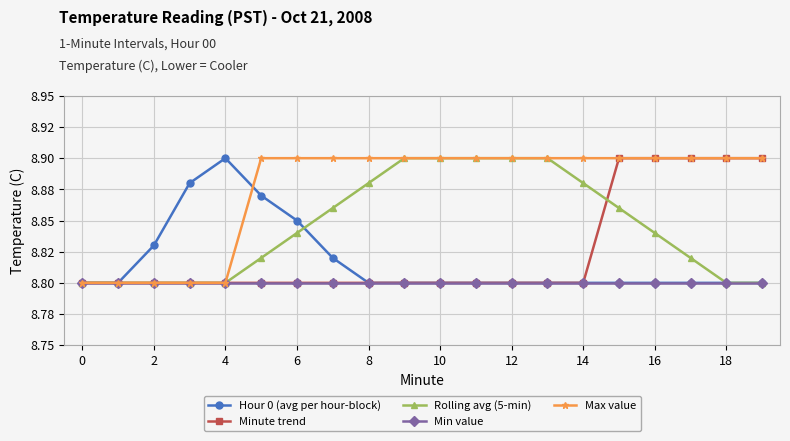

Reading right to left, extract all data points from this chart.

Hour 0 (avg per hour-block): 8.8	8.8	8.8	8.8	8.8	8.8	8.8	8.8	8.8	8.8	8.8	8.8	8.8	8.8	8.9	8.9	8.9	8.8	8.8	8.8
Minute trend: 8.9	8.9	8.9	8.9	8.9	8.8	8.8	8.8	8.8	8.8	8.8	8.8	8.8	8.8	8.8	8.8	8.8	8.8	8.8	8.8
Rolling avg (5-min): 8.8	8.8	8.8	8.8	8.9	8.9	8.9	8.9	8.9	8.9	8.9	8.9	8.9	8.8	8.8	8.8	8.8	8.8	8.8	8.8
Min value: 8.8	8.8	8.8	8.8	8.8	8.8	8.8	8.8	8.8	8.8	8.8	8.8	8.8	8.8	8.8	8.8	8.8	8.8	8.8	8.8
Max value: 8.9	8.9	8.9	8.9	8.9	8.9	8.9	8.9	8.9	8.9	8.9	8.9	8.9	8.9	8.9	8.8	8.8	8.8	8.8	8.8